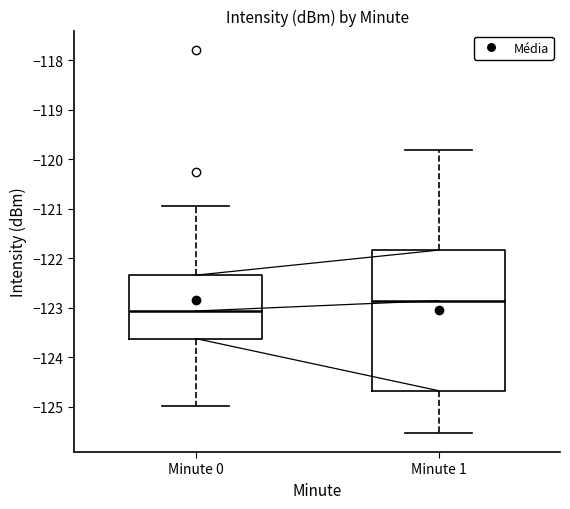

Reading left to right, read every box against the y-axis: the position of its median line, the range the box covers, and the ends of its whiskers. The values are not printed on the chart, so give them approximately, as read against the axis.

Minute 0: median -123.1, box -123.6 to -122.3, whiskers -125.0 to -121.0
Minute 1: median -122.9, box -124.7 to -121.8, whiskers -125.5 to -119.8